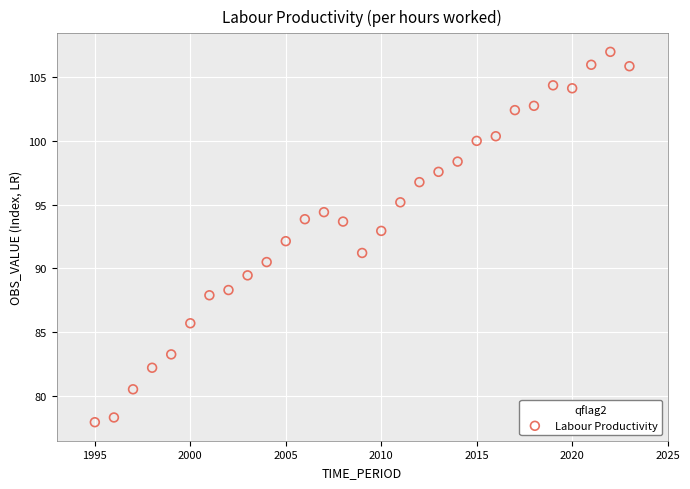

What is the range of Y values (max minus min)?

29.1